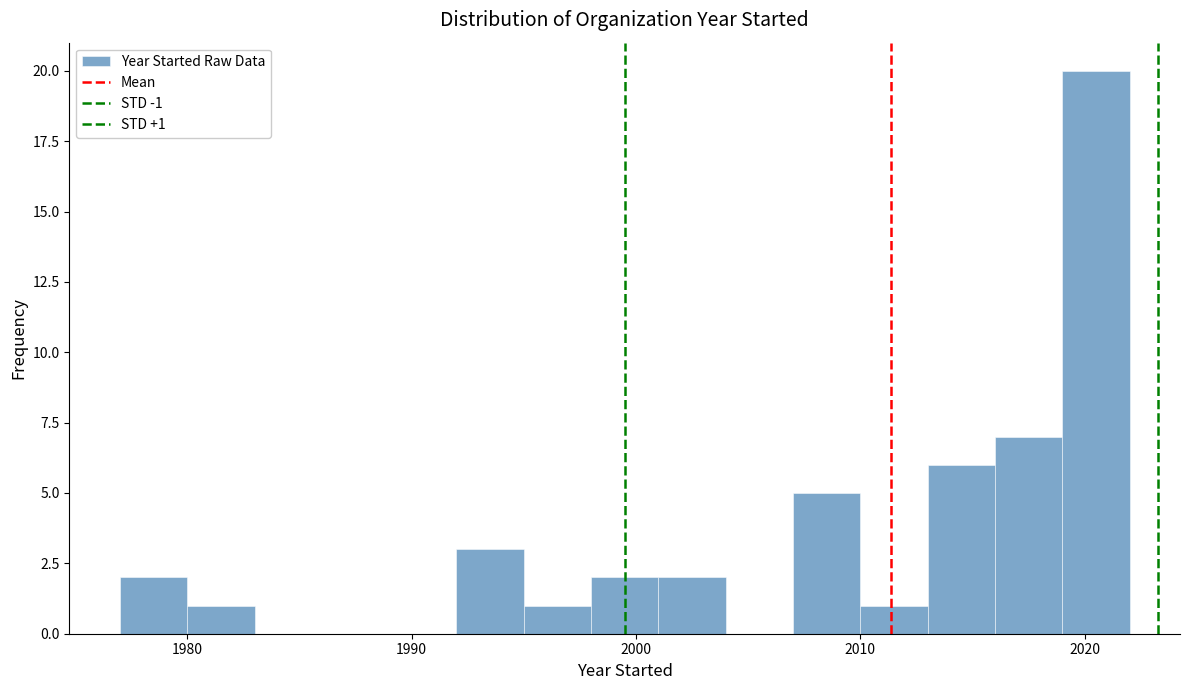

Read against the x-axis, roughly where is the centre of the tallest bar?

2021